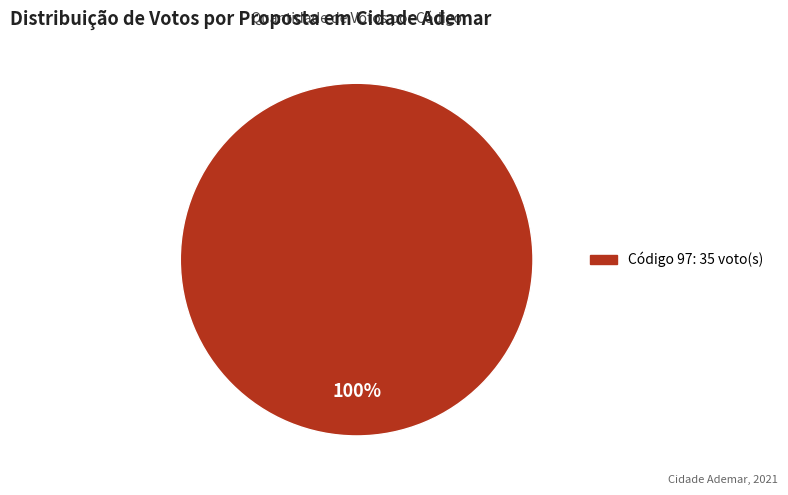

Is there a majority slice in this chart?

Yes